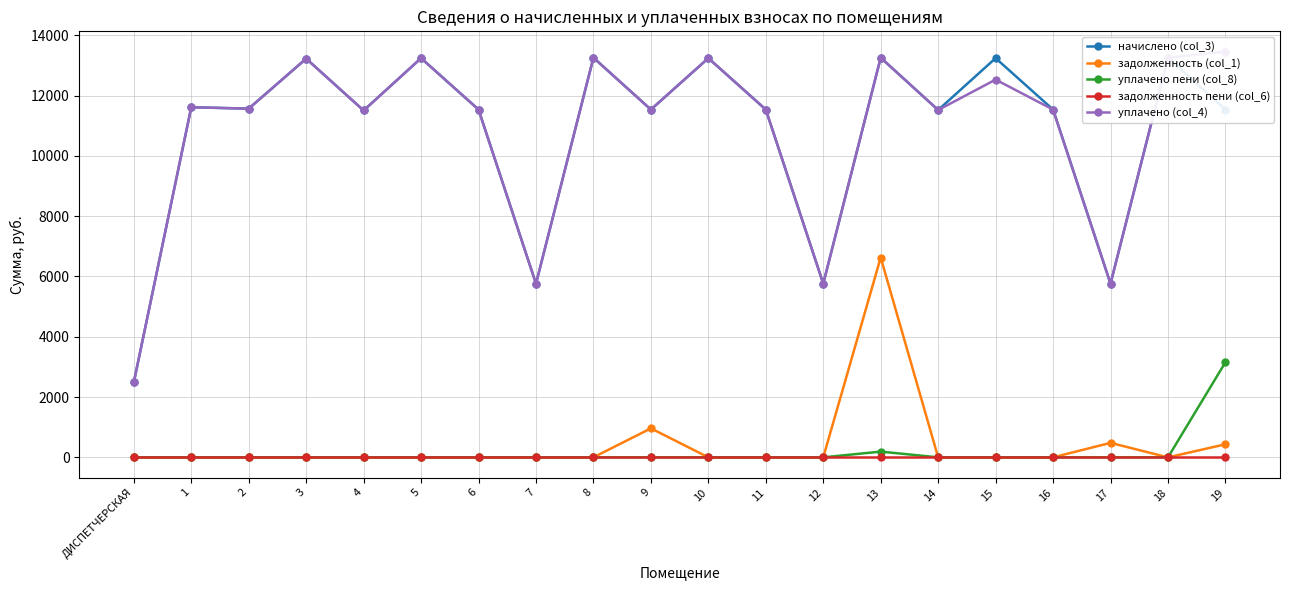

The value of уплачено пени (col_8) at ДИСПЕТЧЕРСКАЯ is -1891.6. True or false?

False